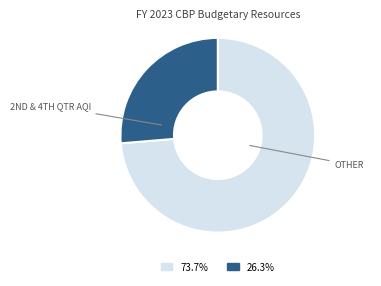

How many slices are in this pie chart?

2